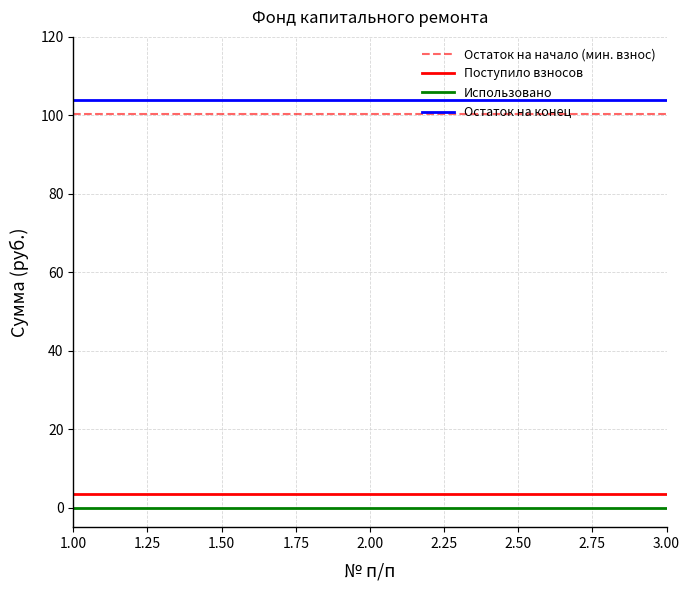

How many lines are shown in the chart?

4